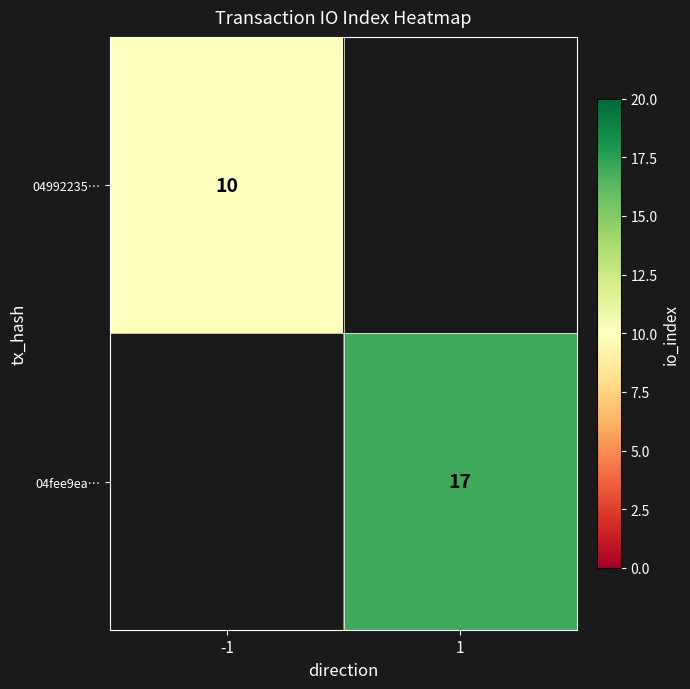

Is it true that 04fee9ea… equals 17 at 1?

True